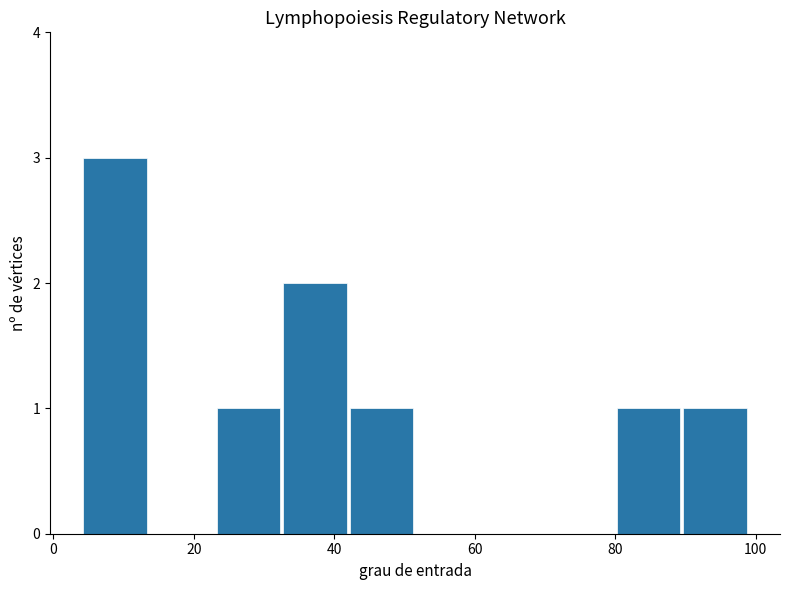

How tall is the bar that spans 4.0 to 13.5 on the x-axis? Neither the bar edges nor the heights are printed on the chart, so give them approximately, as read against the axes.

3